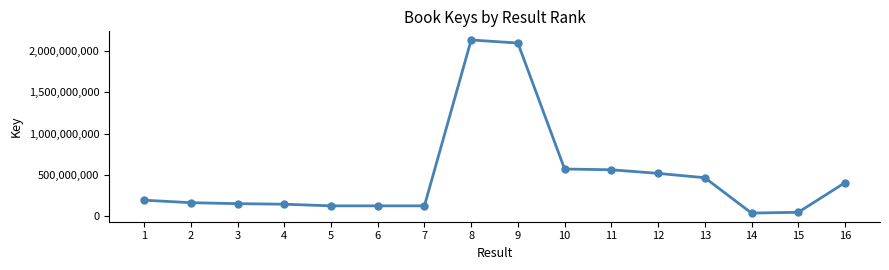

What is the value of the 3rd point from the left?

153897202